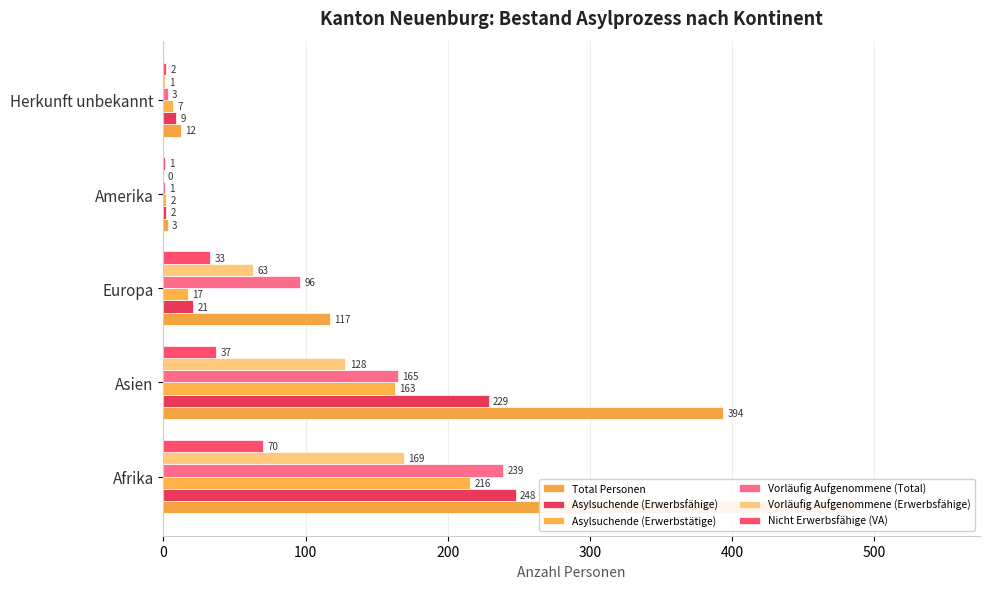

What is the greatest value displayed?

487